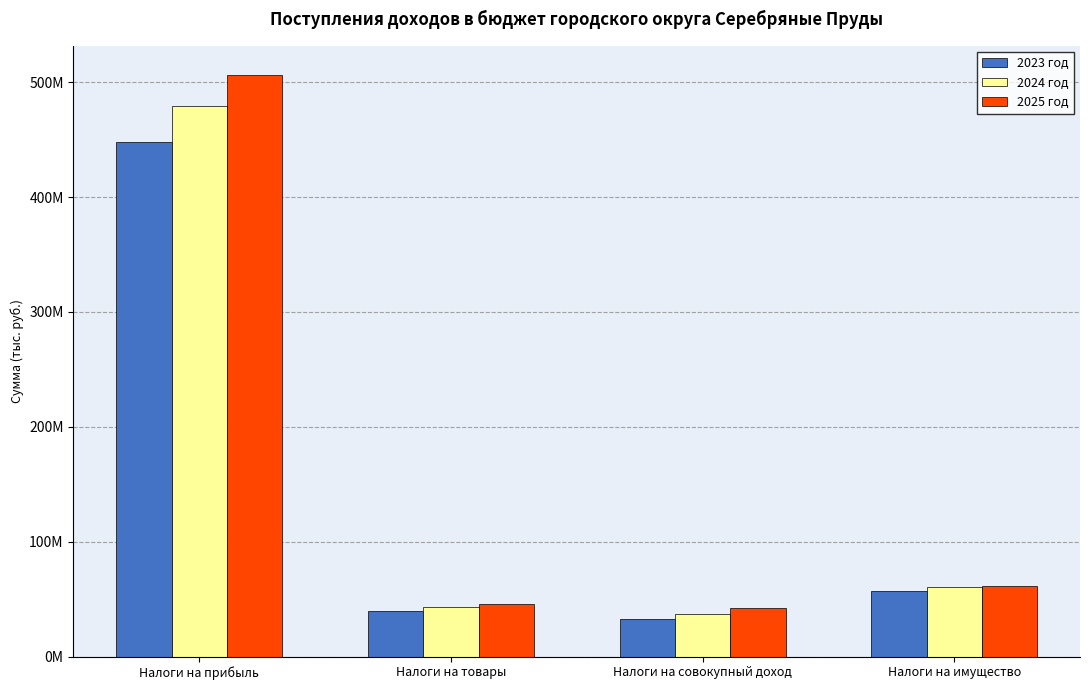

What are all the series names shown in the legend?

2023 год, 2024 год, 2025 год